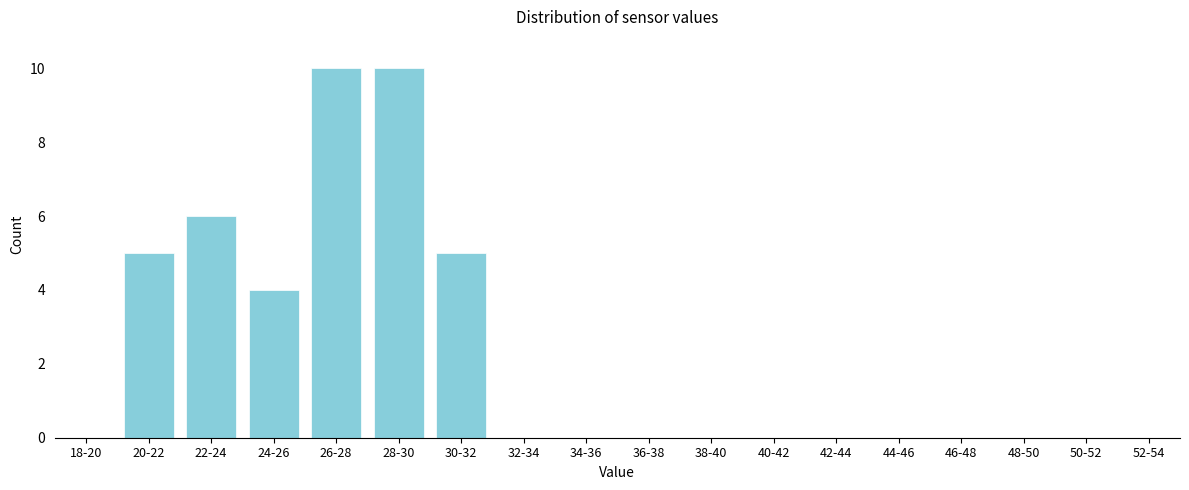

Reading left to right, transcribe all the data shown in this chart.

18-20=0	20-22=5	22-24=6	24-26=4	26-28=10	28-30=10	30-32=5	32-34=0	34-36=0	36-38=0	38-40=0	40-42=0	42-44=0	44-46=0	46-48=0	48-50=0	50-52=0	52-54=0